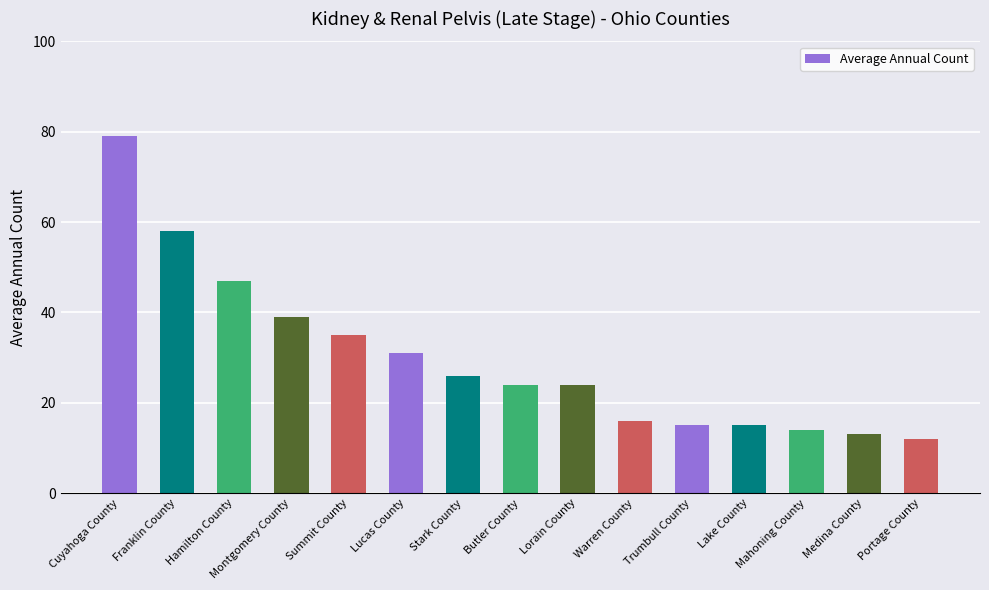

What is the smallest value displayed?

12